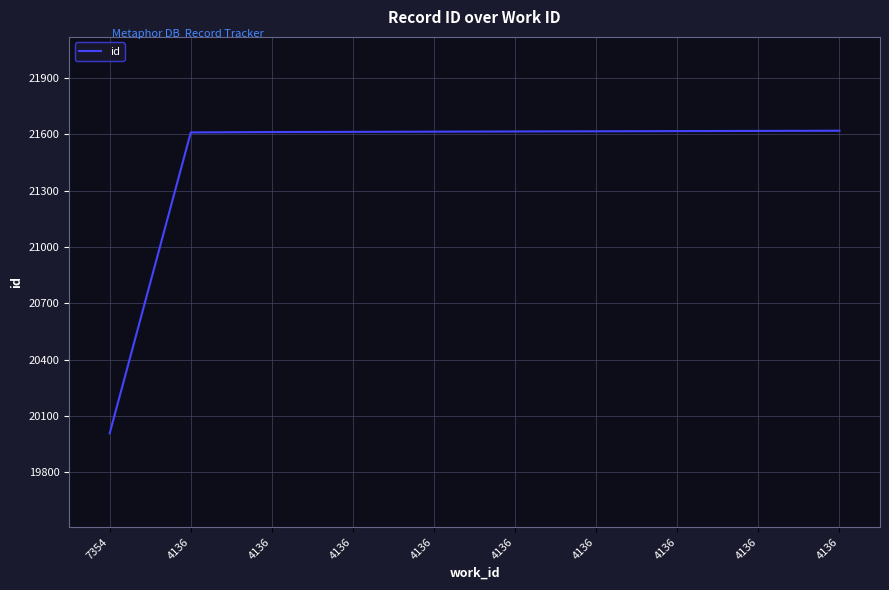

Approximately how many times larger is the value at 4136 compared to 4136?

1.0